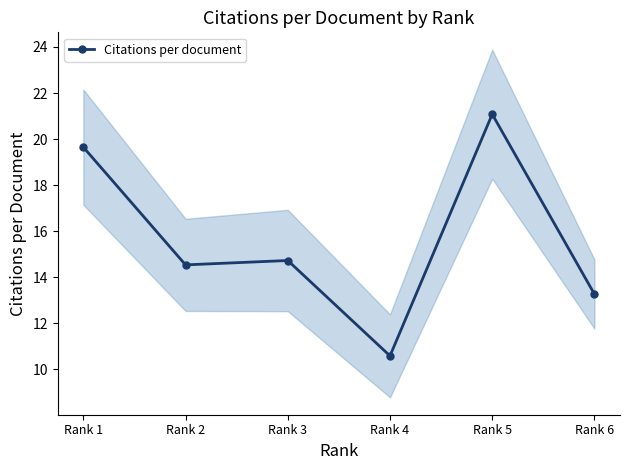

Reading left to right, transcribe all the data shown in this chart.

19.6	14.5	14.7	10.6	21.1	13.3